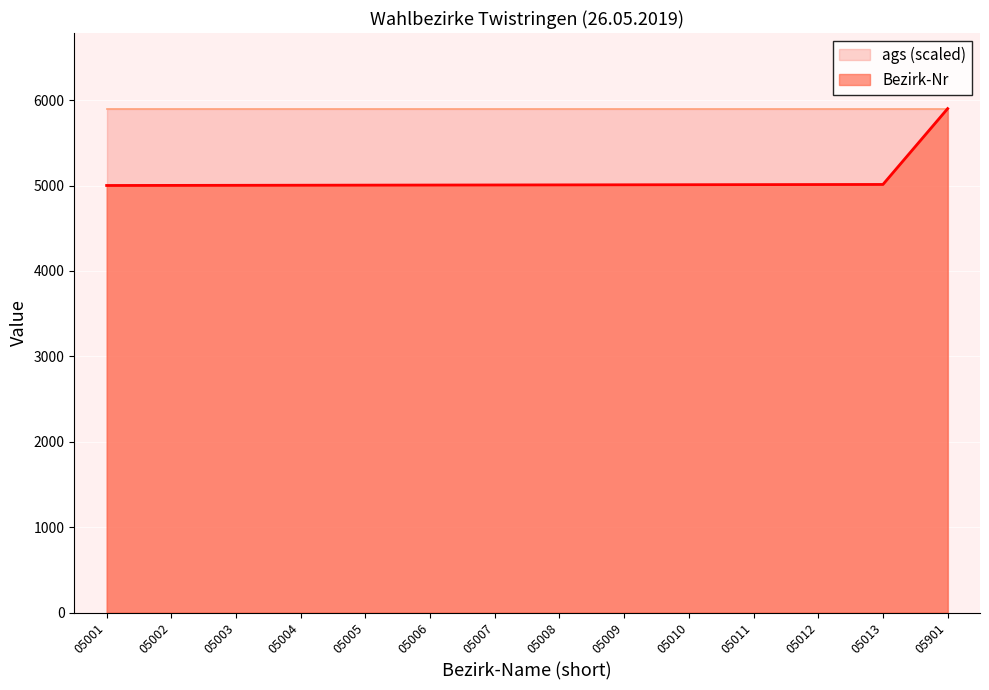

What is the sum of the values at 05013 and 05901?

10914